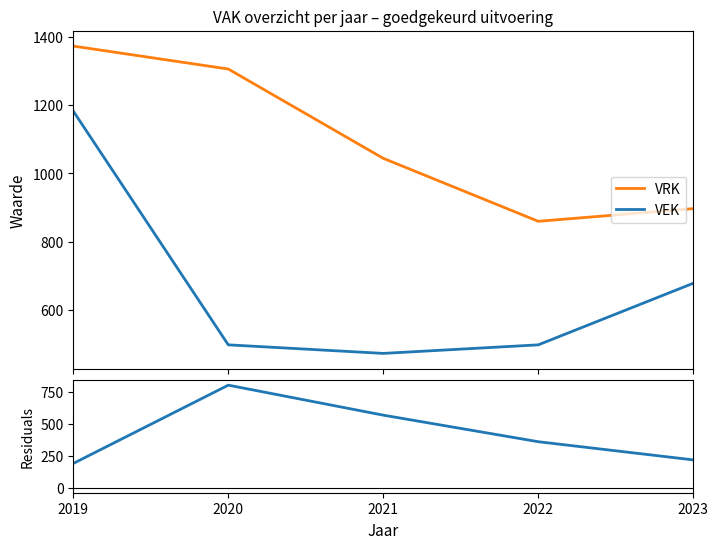

What is the difference between the VRK - VEK values at 2020 and 2019?

616